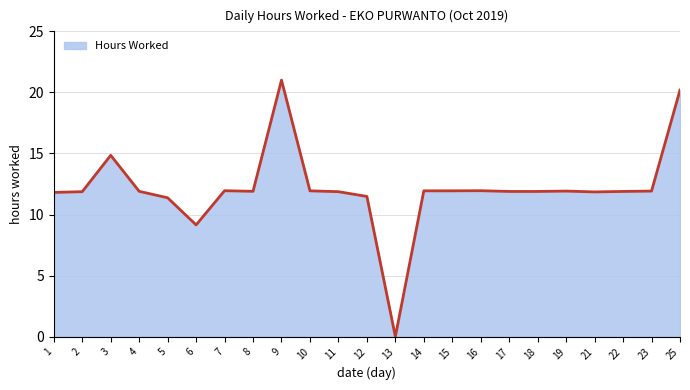

Where is the data nearest to the value 10?

6